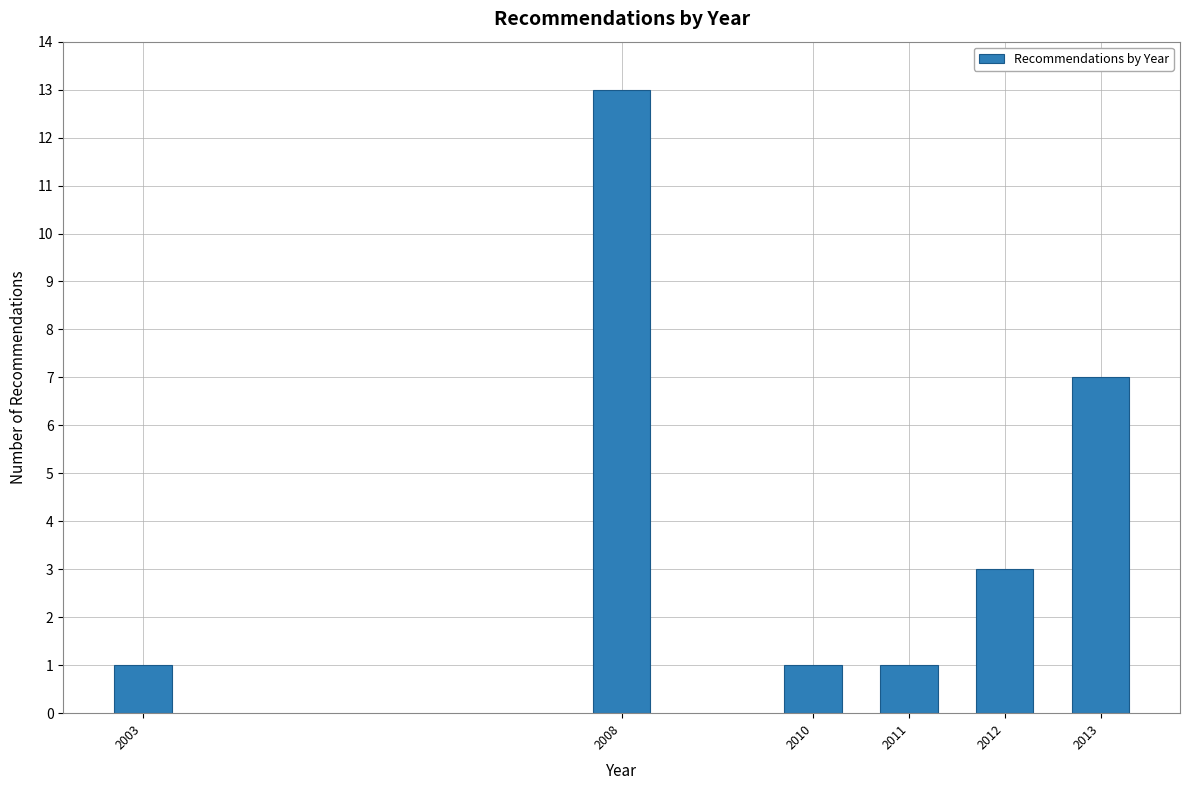

Reading left to right, list all the values displayed in this chart.

2003=1	2008=13	2010=1	2011=1	2012=3	2013=7